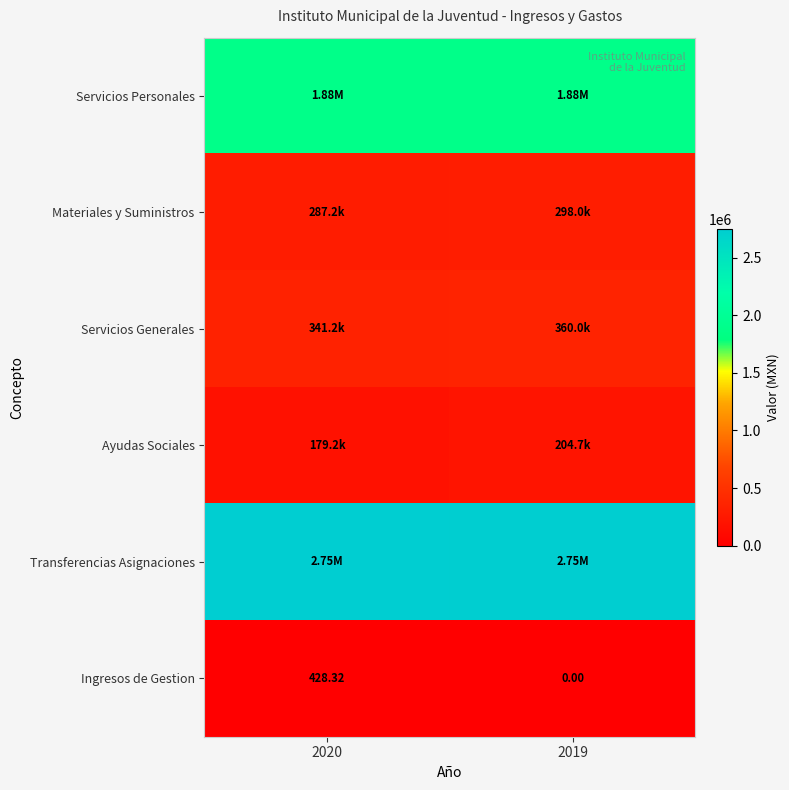

Which series has the largest range (max minus min)?

Ayudas Sociales